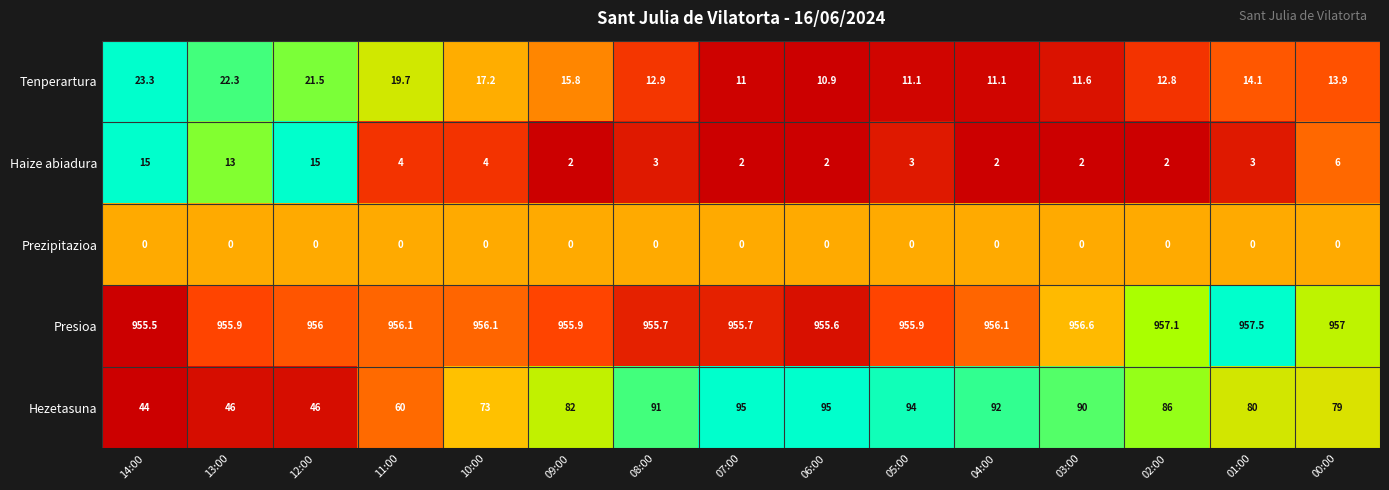

Is the value of Tenperartura at 02:00 greater than the value of Haize abiadura at 06:00?

Yes